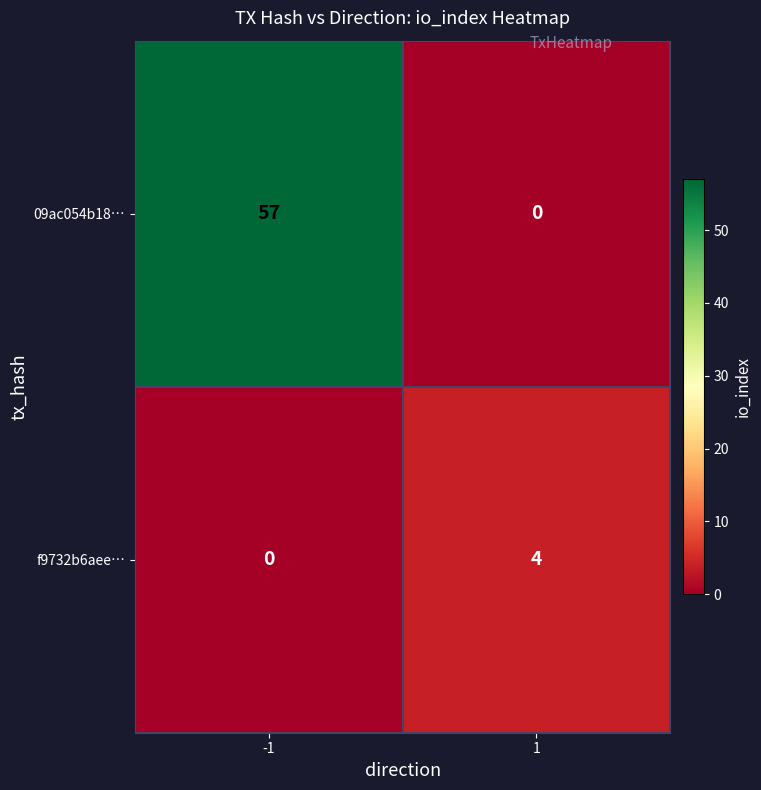

Rank the series by their maximum value, from lowest to highest.

f9732b6aee…, 09ac054b18…